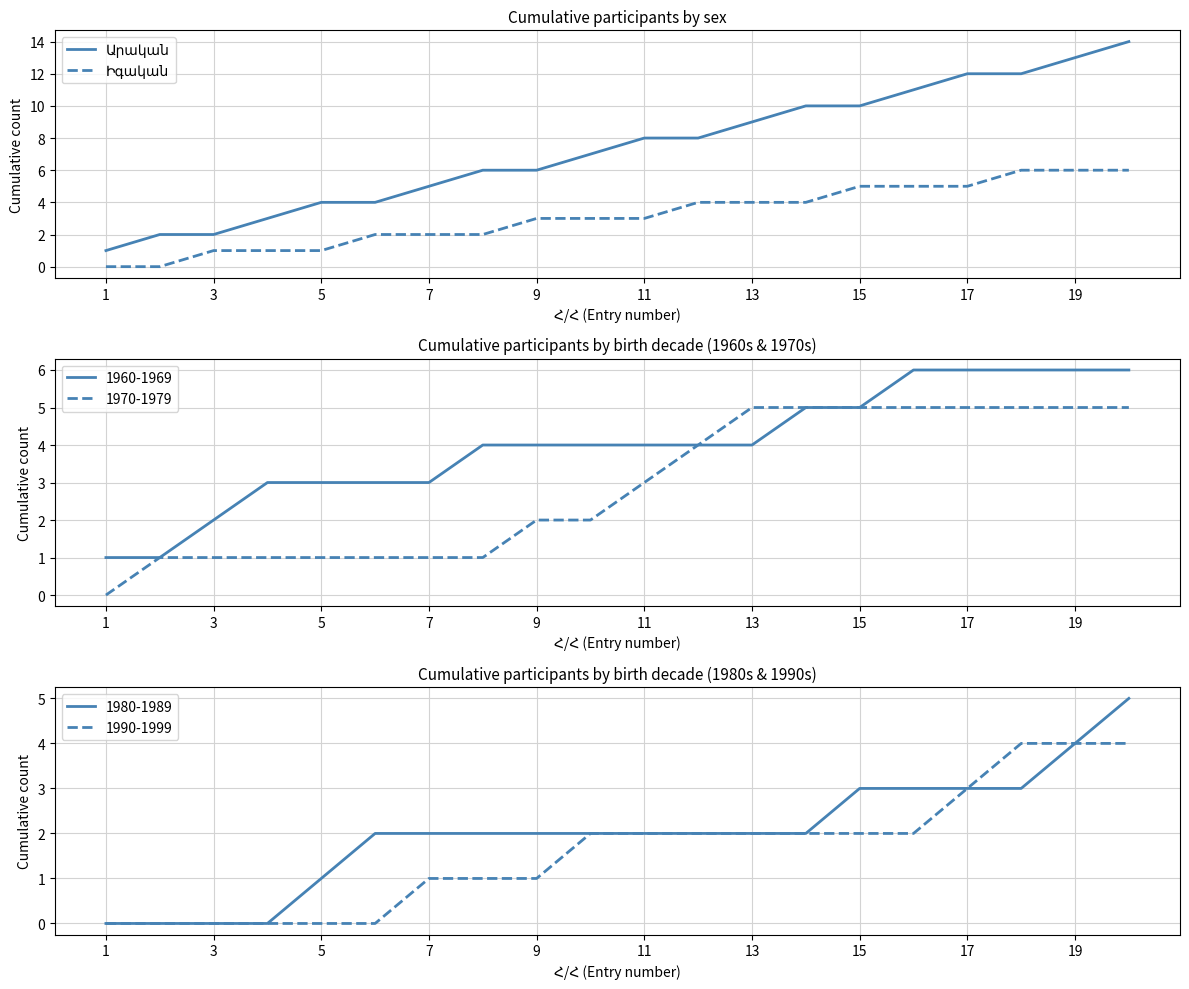

How many data points in Արական are less than 8?

10